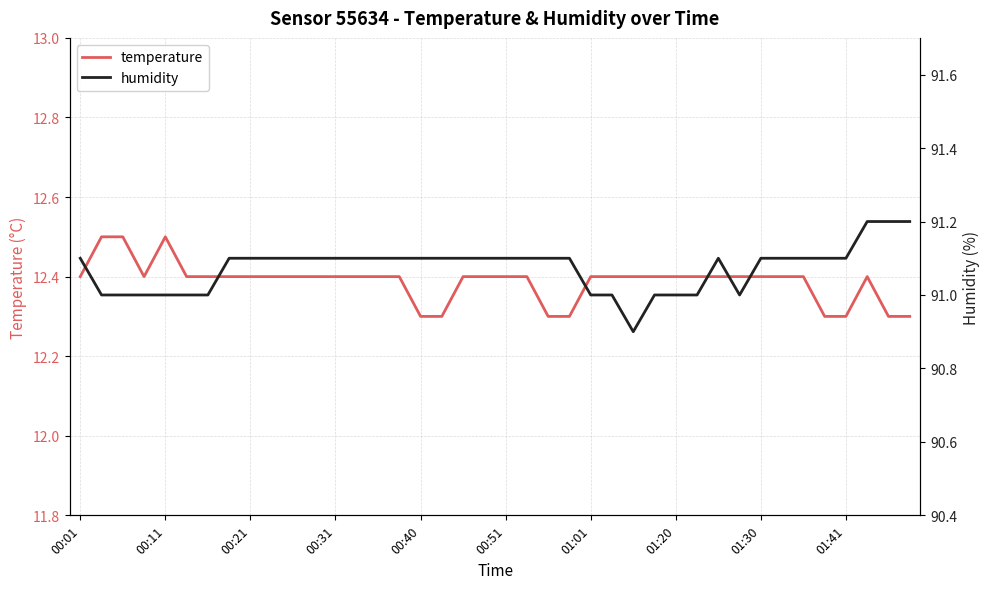

Count the humidity values in the range 91 to 92.

39